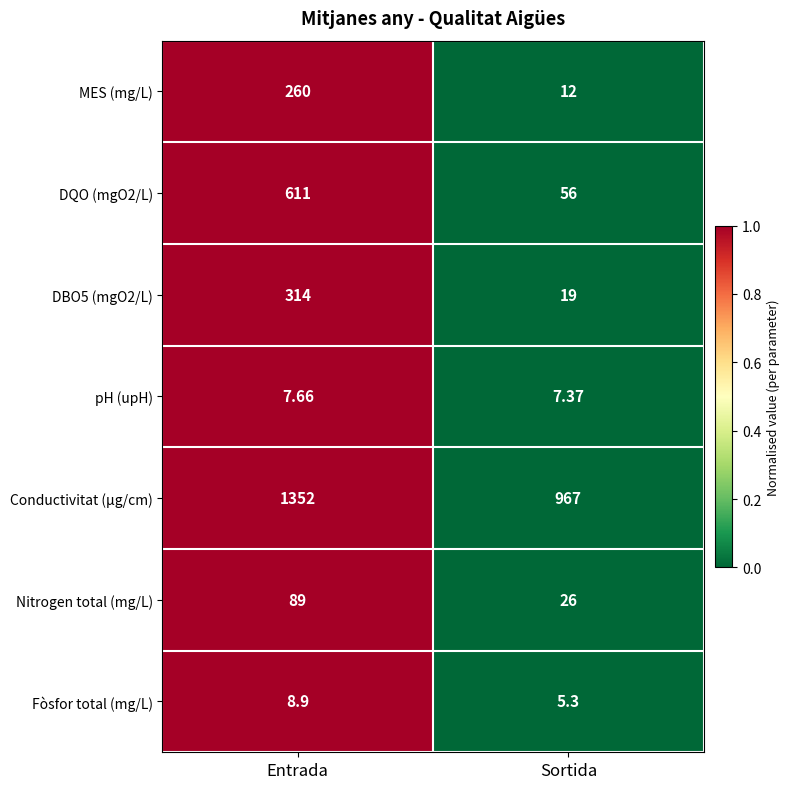

Is the value of Nitrogen total (mg/L) at Entrada greater than the value of pH (upH) at Entrada?

Yes